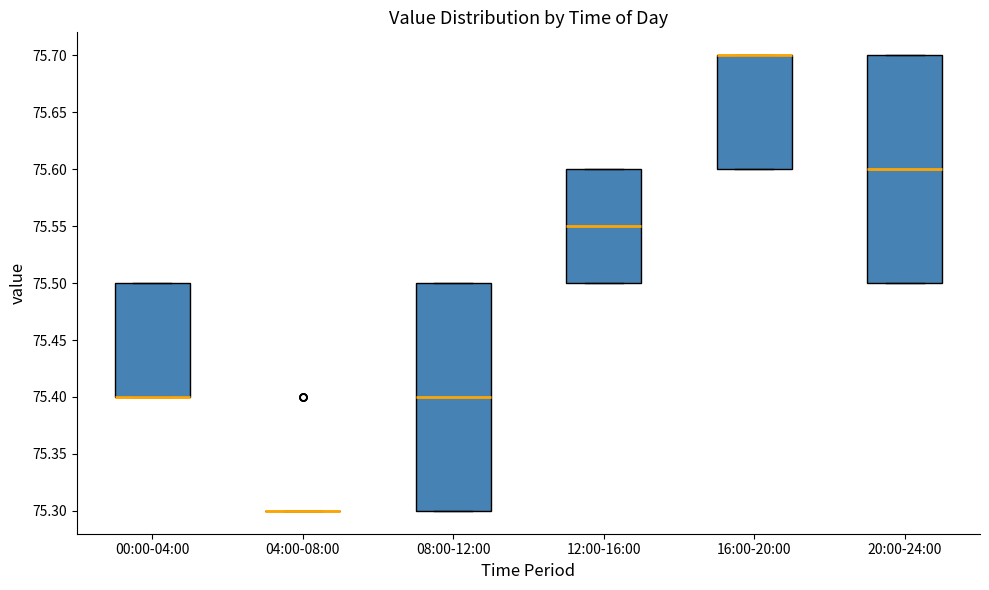

Reading left to right, read every box against the y-axis: the position of its median line, the range the box covers, and the ends of its whiskers. The values are not printed on the chart, so give them approximately, as read against the axis.

00:00-04:00: median 75.40 (drawn on the box's lower edge), box 75.40 to 75.50, whiskers 75.40 to 75.50
04:00-08:00: box collapsed to a line at 75.30, whiskers 75.30 to 75.30
08:00-12:00: median 75.40, box 75.30 to 75.50, whiskers 75.30 to 75.50
12:00-16:00: median 75.55, box 75.50 to 75.60, whiskers 75.50 to 75.60
16:00-20:00: median 75.70 (drawn on the box's upper edge), box 75.60 to 75.70, whiskers 75.60 to 75.70
20:00-24:00: median 75.60, box 75.50 to 75.70, whiskers 75.50 to 75.70